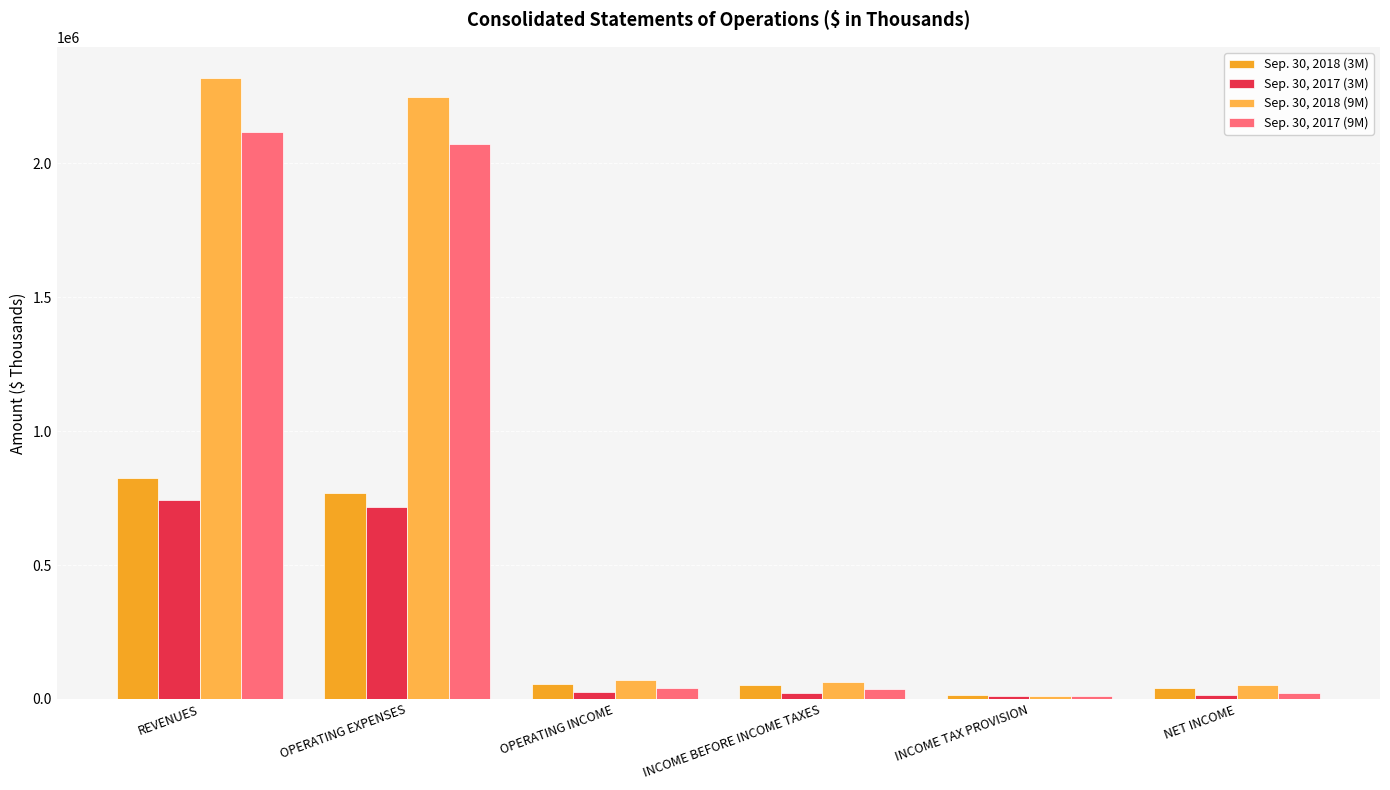

Is it true that Sep. 30, 2018 (9M) equals 11850 at NET INCOME?

False